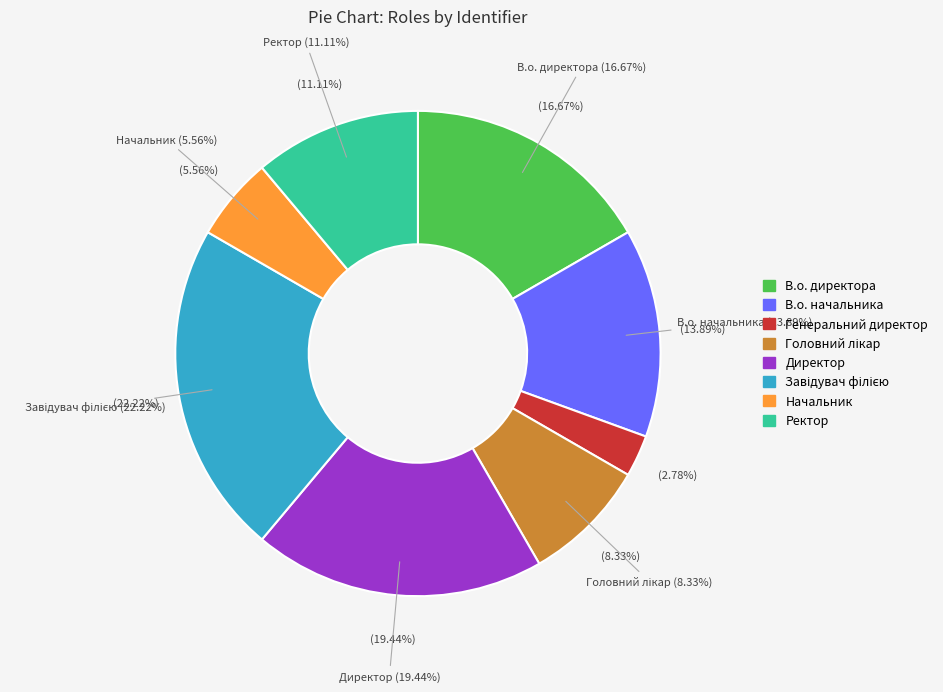

Count the number of slices in the pie.

8